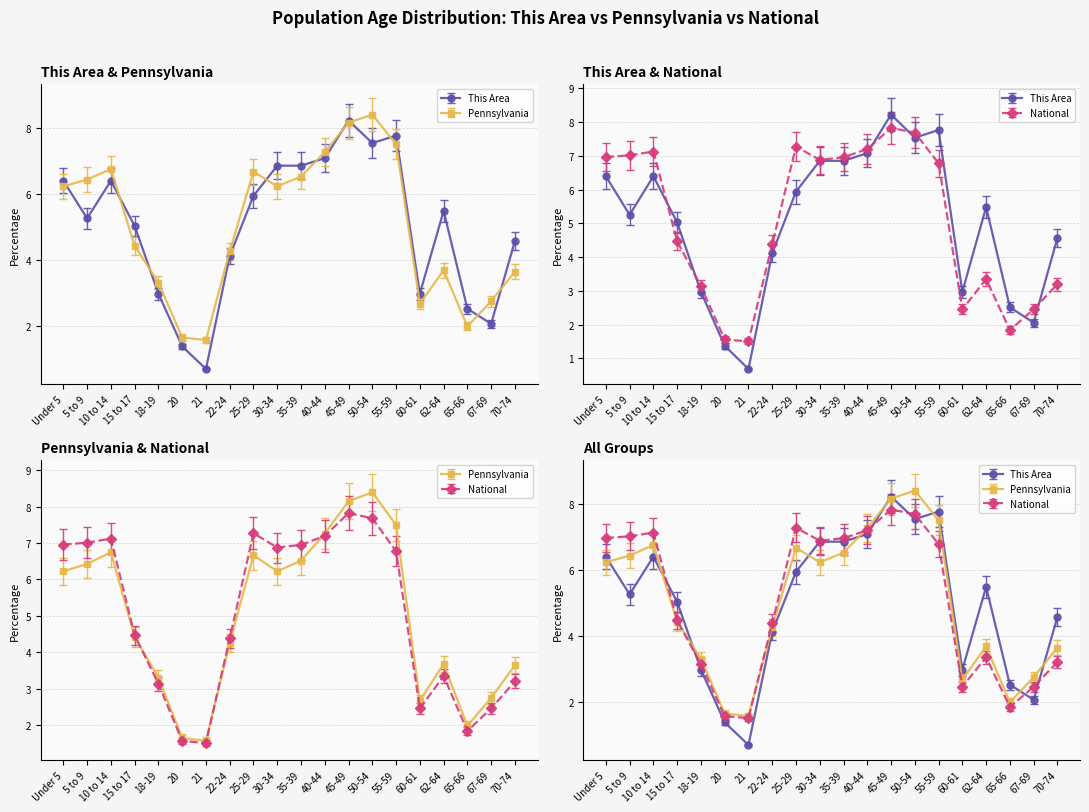

Which category has the highest value in the National series?

45-49